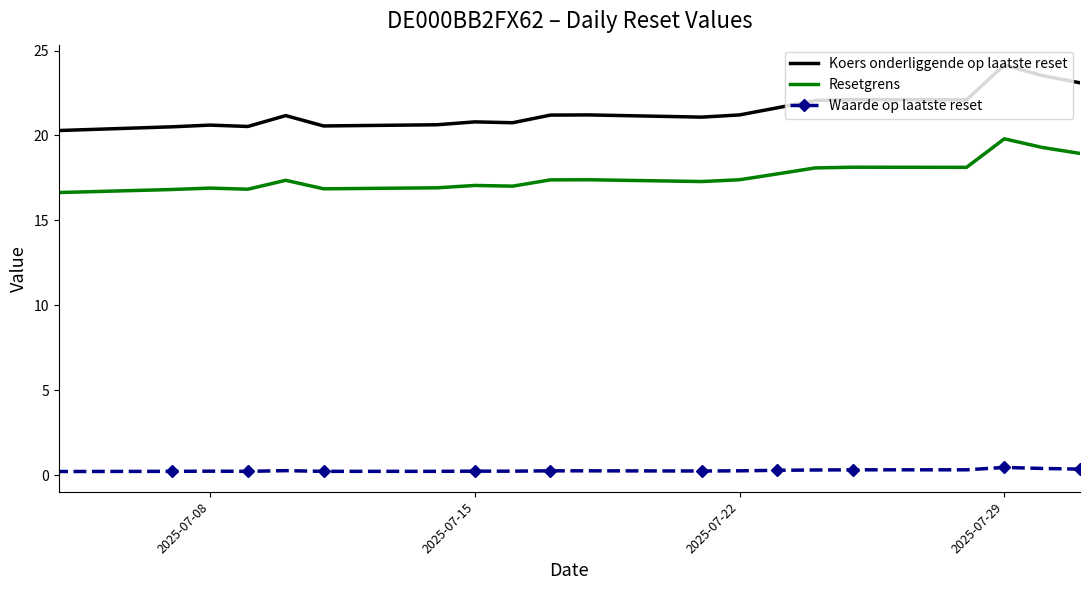

True or false: Resetgrens and Waarde op laatste reset cross at least once.

False